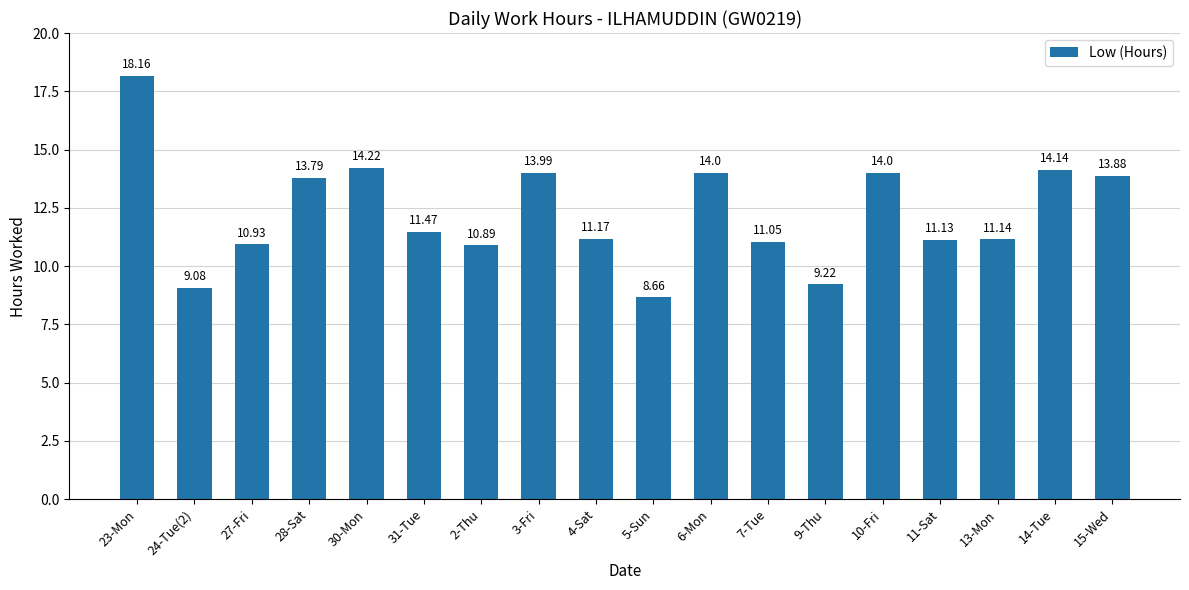

Which has a higher value, 23-Mon or 15-Wed?

23-Mon